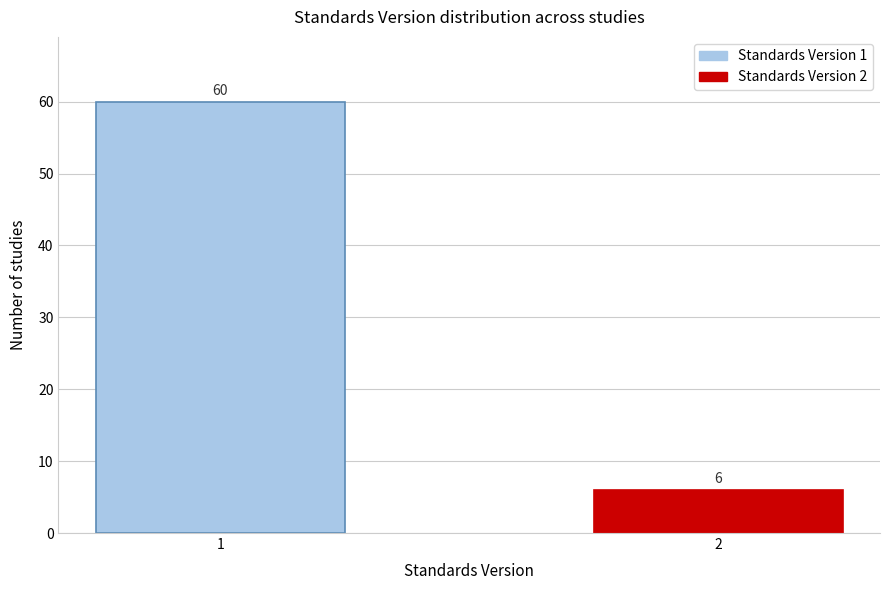

Reading right to left, extract all data points from this chart.

2=6	1=60